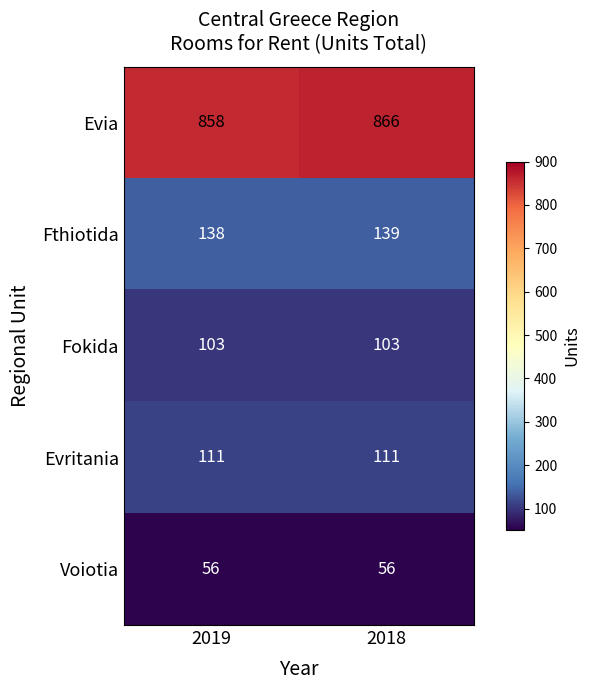

Read the Fokida value at 2018.

103